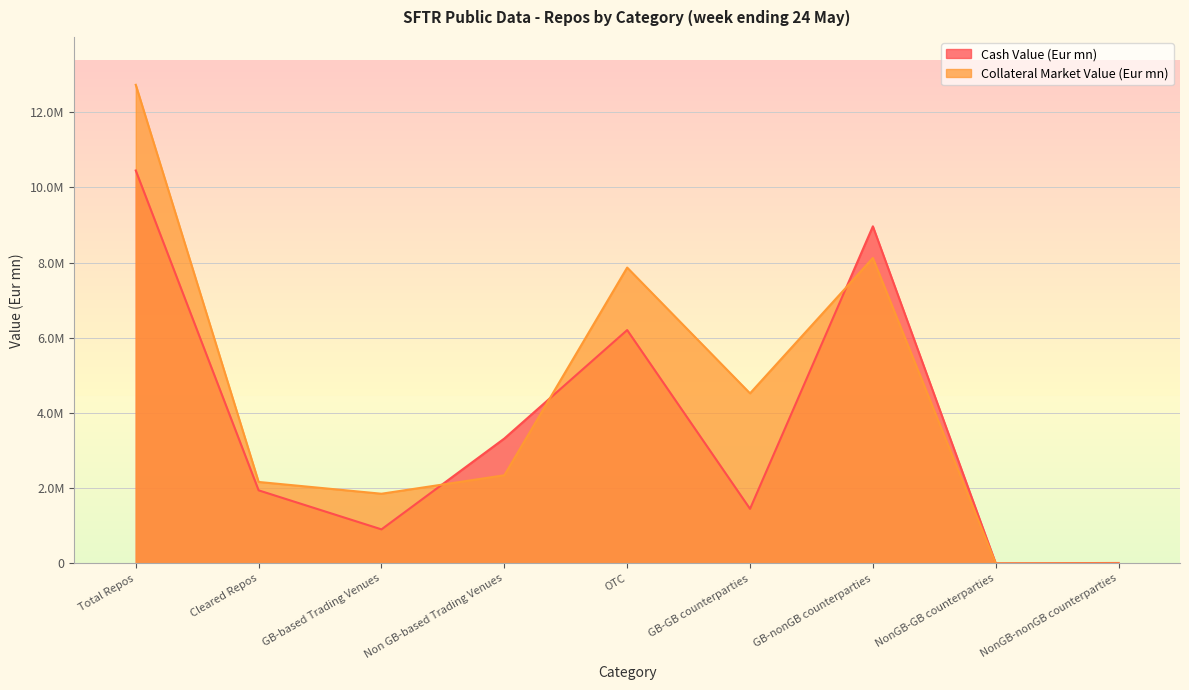

What is the difference between the Cash Value (Eur mn) values at GB-nonGB counterparties and Non GB-based Trading Venues?

5641615.4